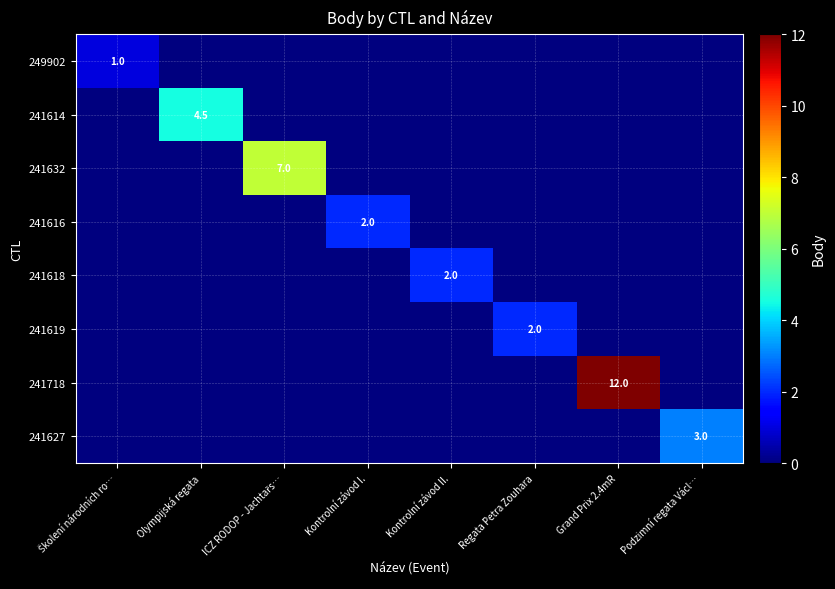

Is it true that 241627 equals 1.4 at Podzimní regata Václ…?

False